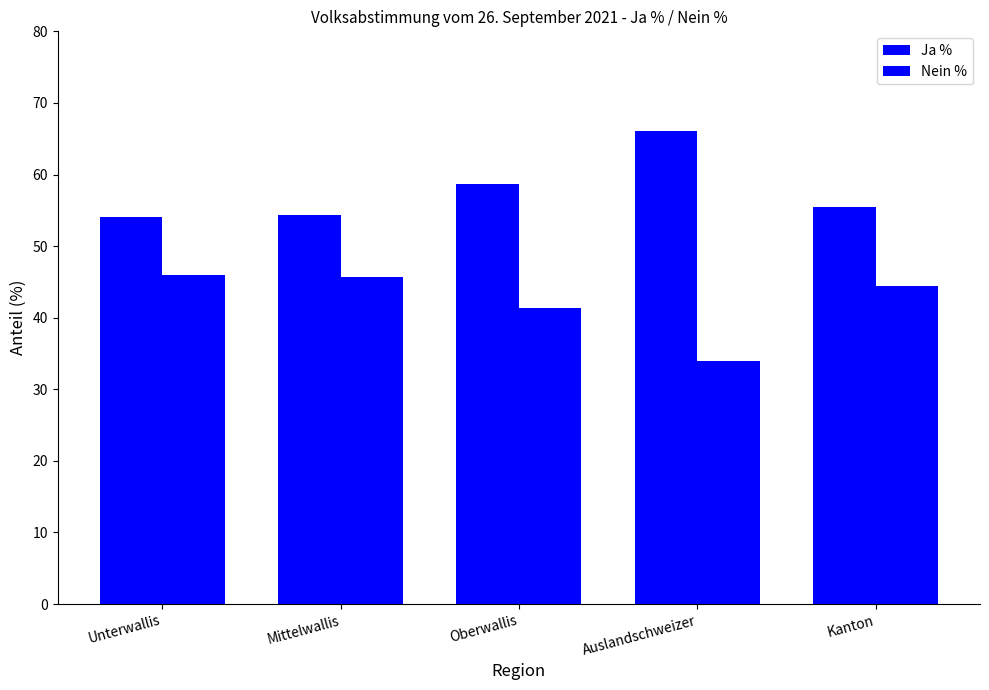

How many data points does each series have?

5